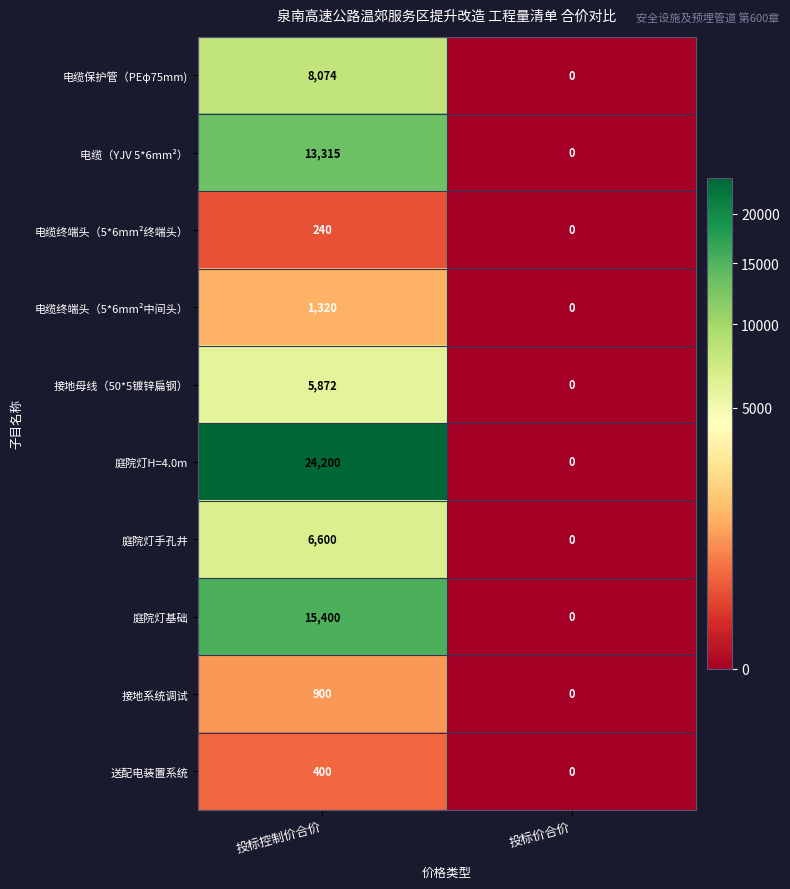

Reading right to left, list all the values displayed in this chart.

电缆保护管（PEφ75mm): 0	8074
电缆（YJV 5*6mm²）: 0	13315
电缆终端头（5*6mm²终端头）: 0	240
电缆终端头（5*6mm²中间头）: 0	1320
接地母线（50*5镀锌扁钢）: 0	5872
庭院灯H=4.0m: 0	24200
庭院灯手孔井: 0	6600
庭院灯基础: 0	15400
接地系统调试: 0	900
送配电装置系统: 0	400